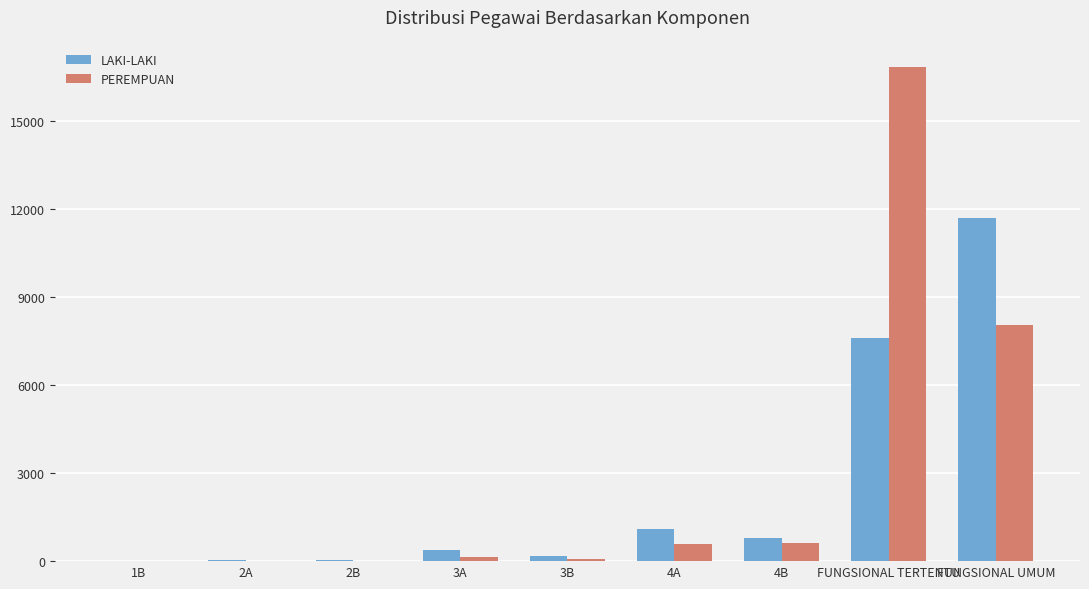

Which label corresponds to the largest value in the chart?

FUNGSIONAL TERTENTU